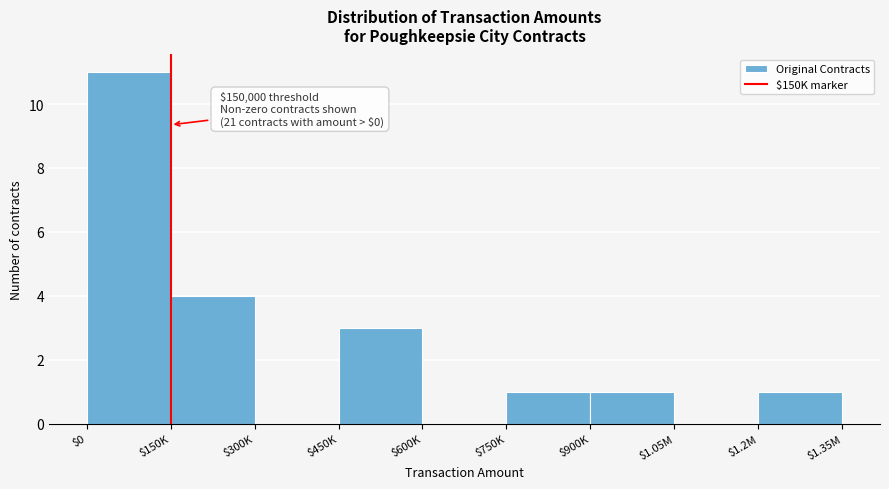

At which label is the value closest to 5?

$150K